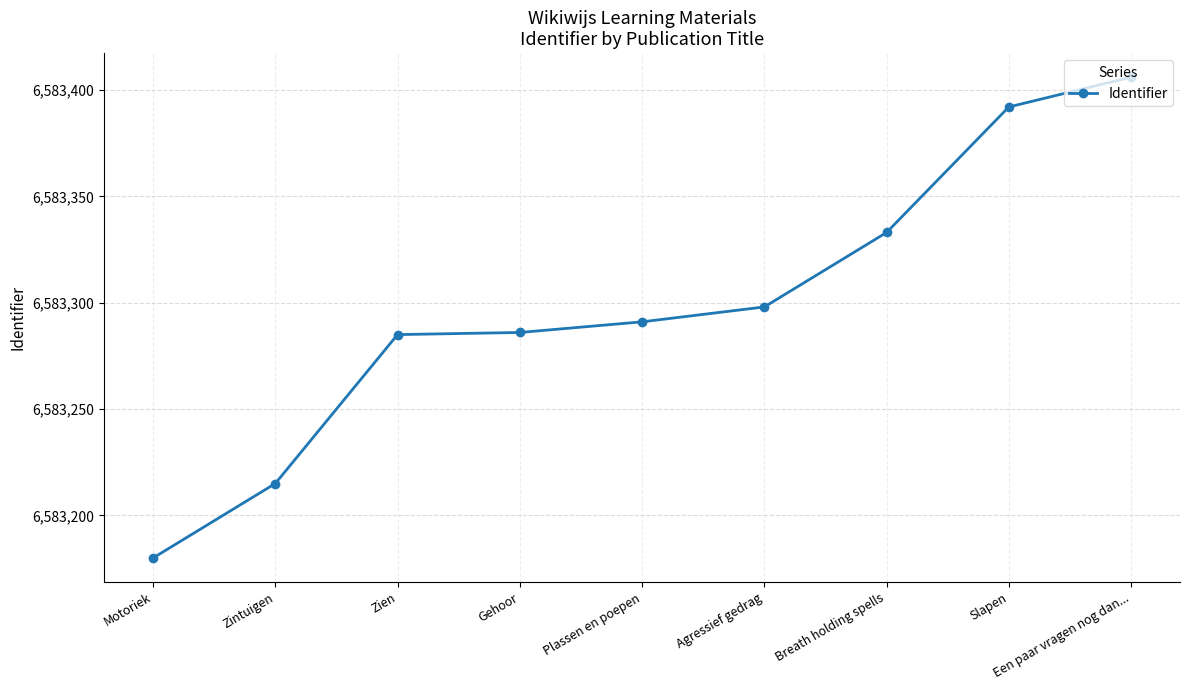

Does the chart display data point markers on the line(s)?

Yes